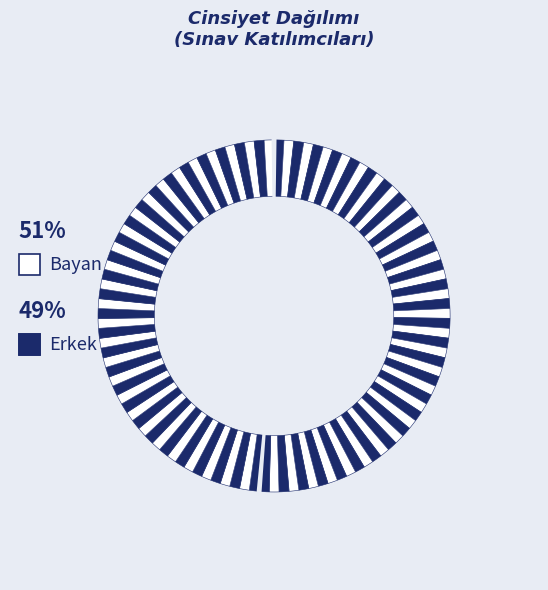

How many slices are in this pie chart?

2